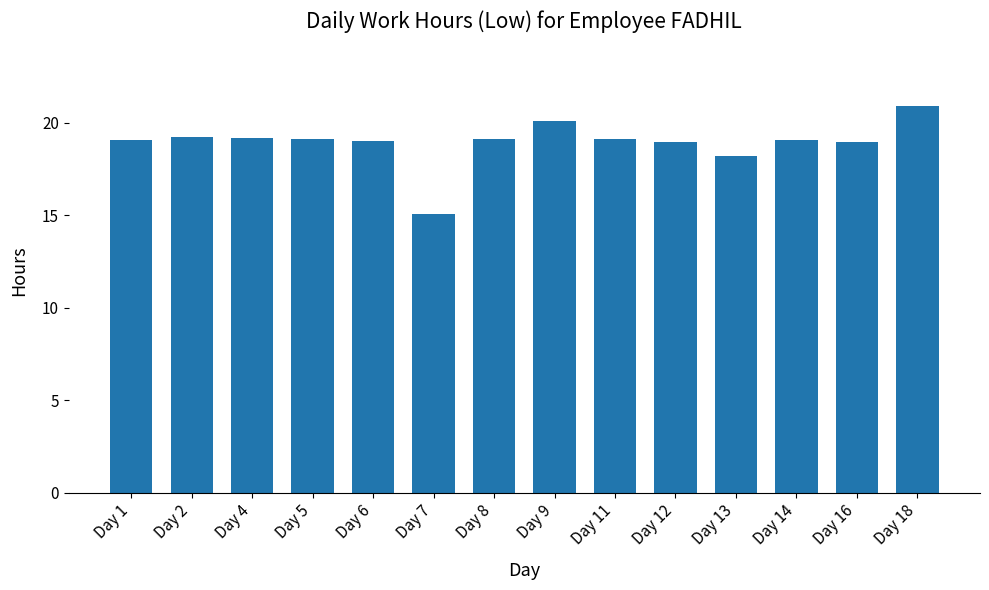

Does the chart contain stacked bars?

No